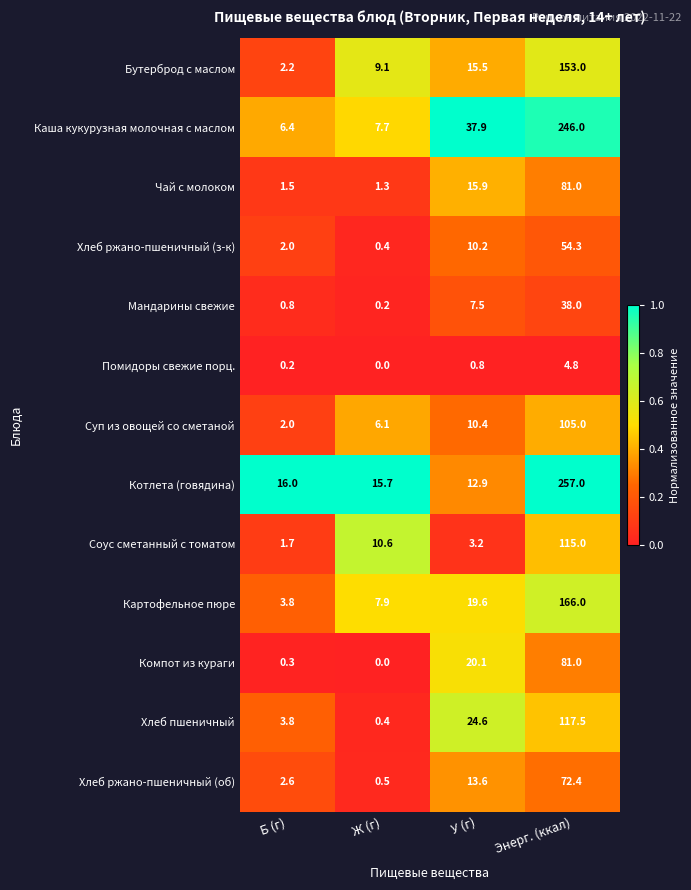

What is the sum of the Хлеб ржано-пшеничный (з-к) values at Б (г) and У (г)?

12.2